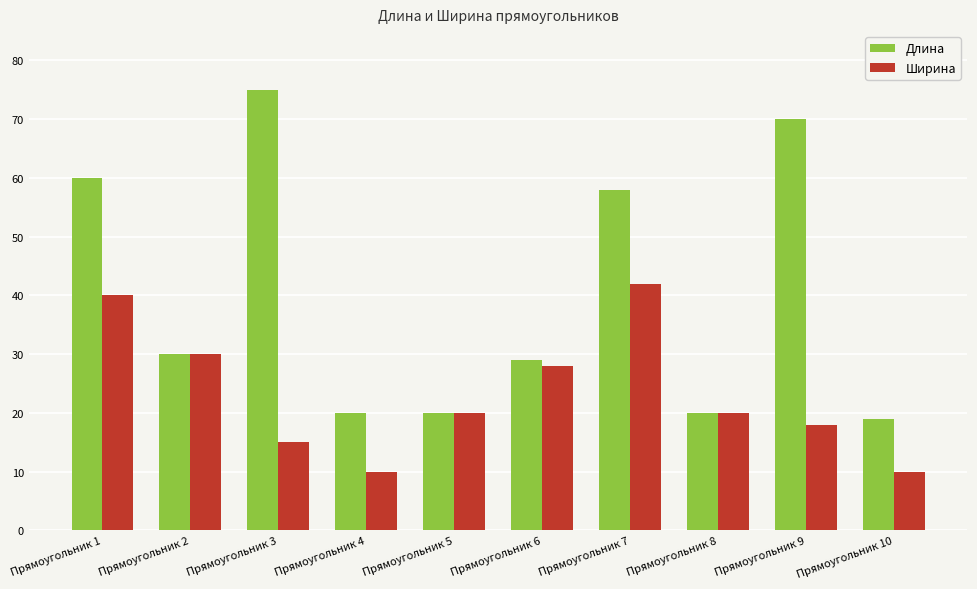

At Прямоугольник 9, list the series in order from largest to smallest.

Длина, Ширина